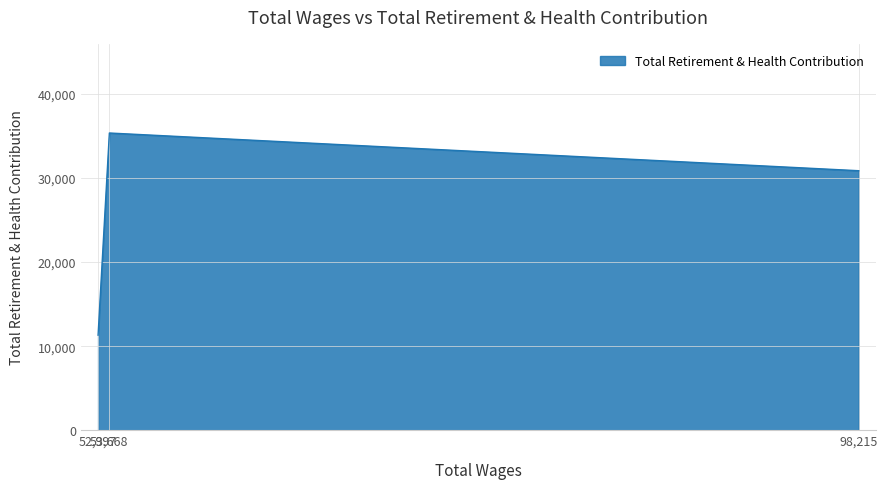

True or false: the data shows 11772 at 53668.0.

False